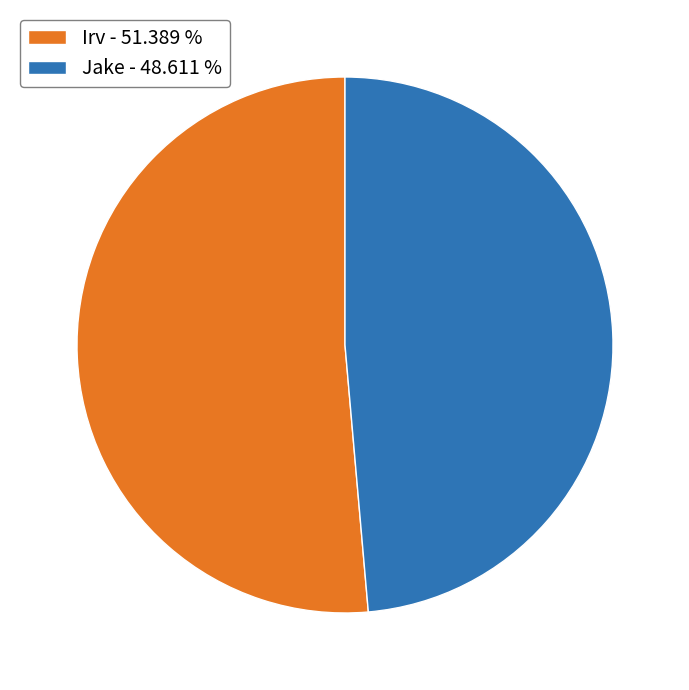

True or false: Jake accounts for 39% of the total.

False